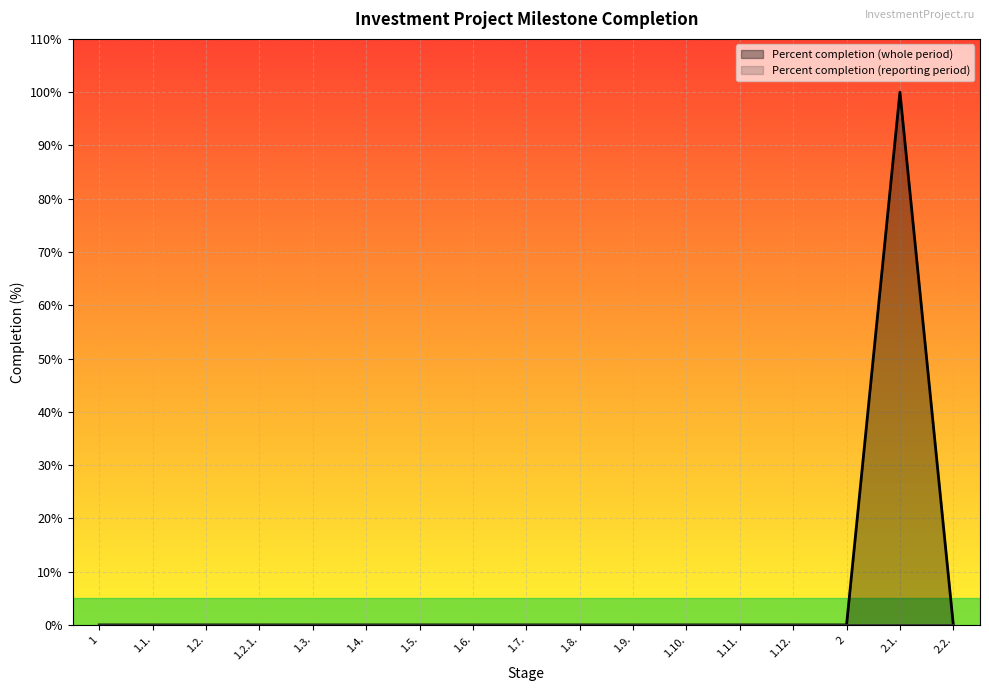

Rank the categories by value from highest to lowest.

2.1., 1, 1.1., 1.2., 1.2.1., 1.3., 1.4., 1.5., 1.6., 1.7., 1.8., 1.9., 1.10., 1.11., 1.12., 2, 2.2.